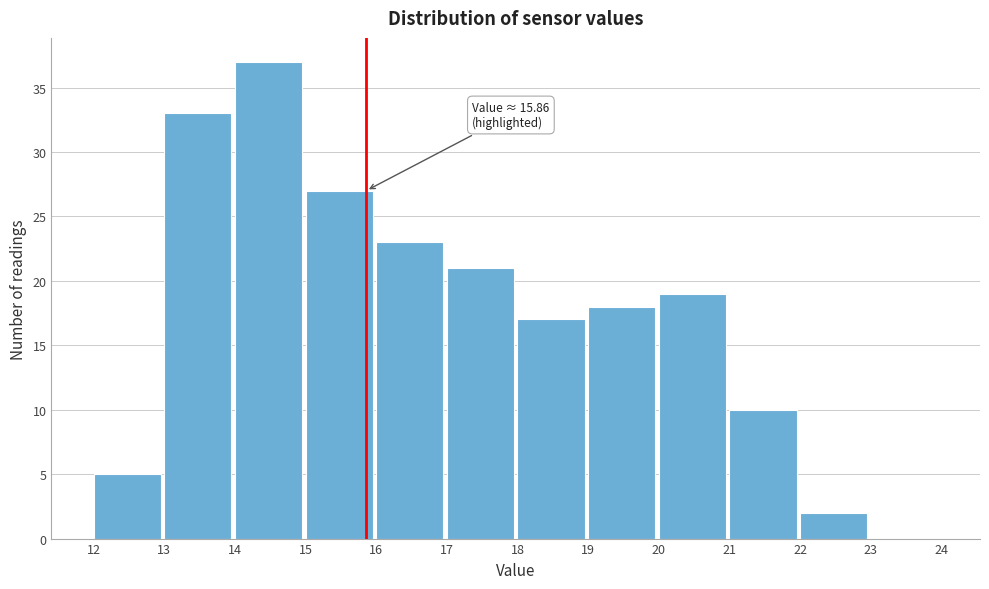

Over which range of the x-axis is the bar tallest?

14 to 15